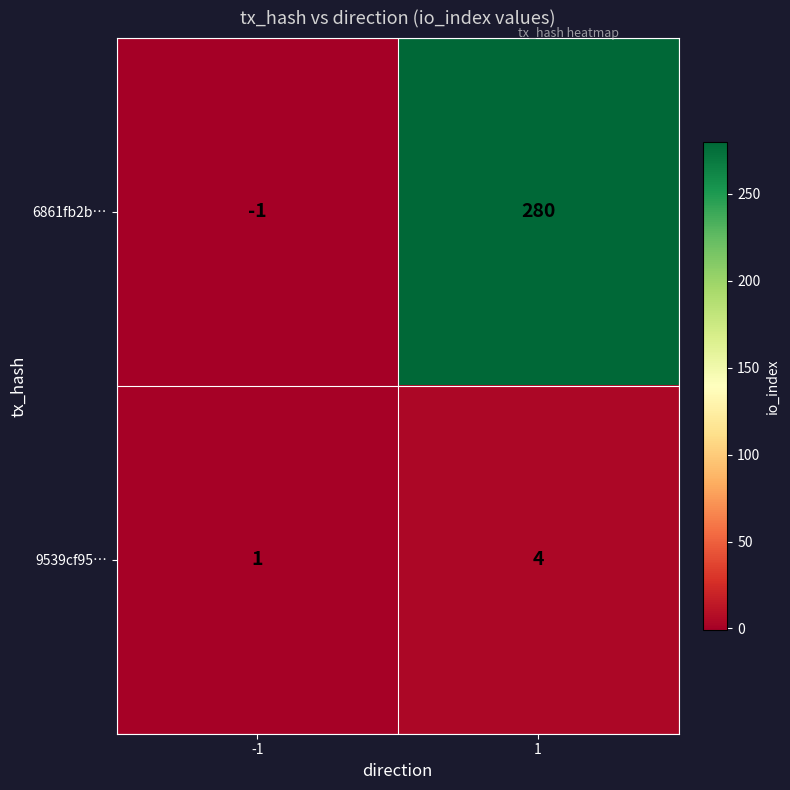

Is it true that 6861fb2b… equals -1 at -1?

True